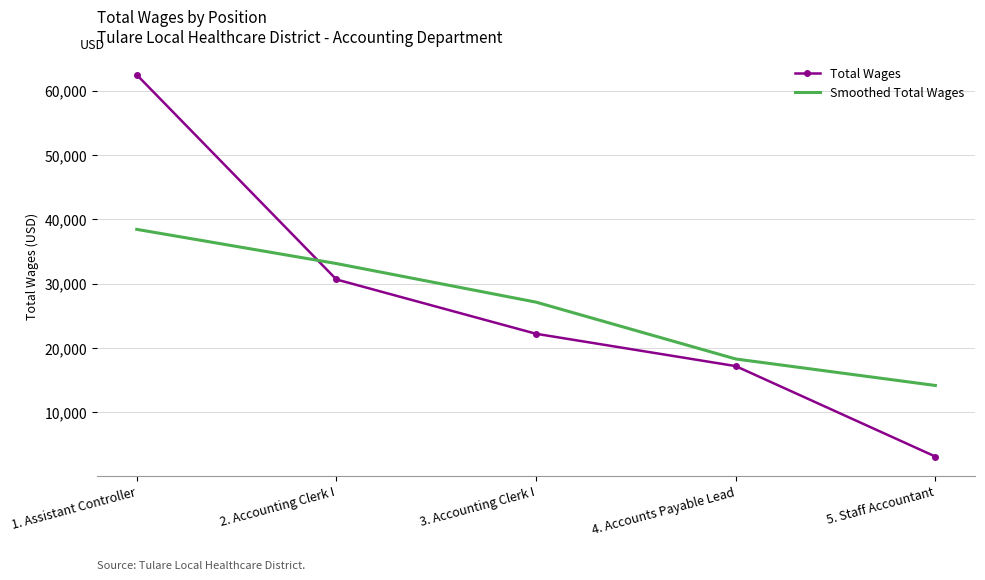

What is the lowest value of the Total Wages series?

3096.0